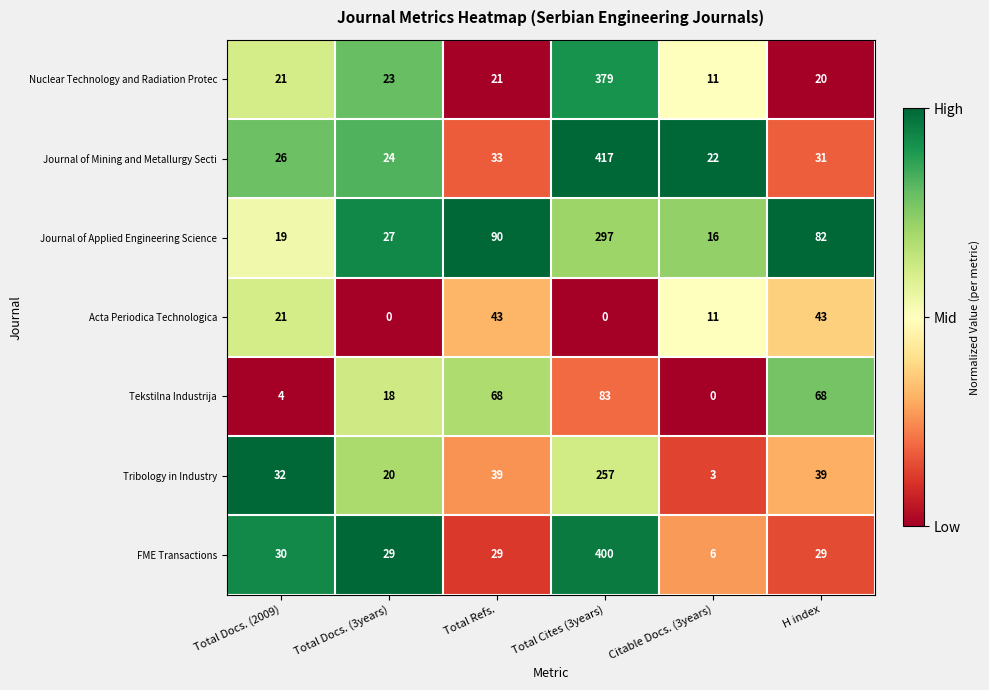

What is the total value across all series at Citable Docs. (3years)?

69